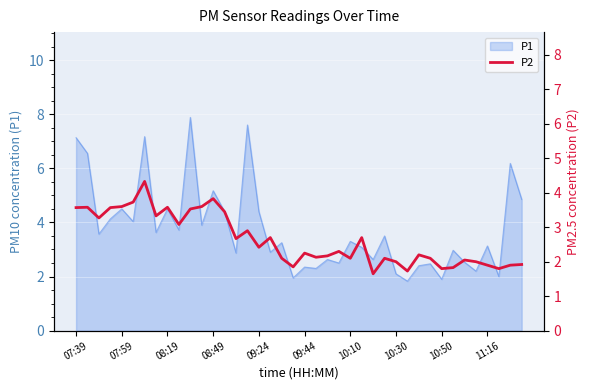

Is it true that P1 equals 1.9 at 09:24?

False